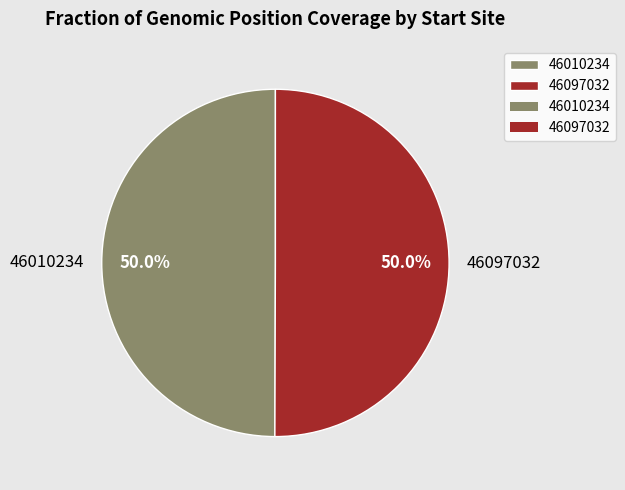

What is the ratio of the value at 46097032 to the value at 46010234?

1.0